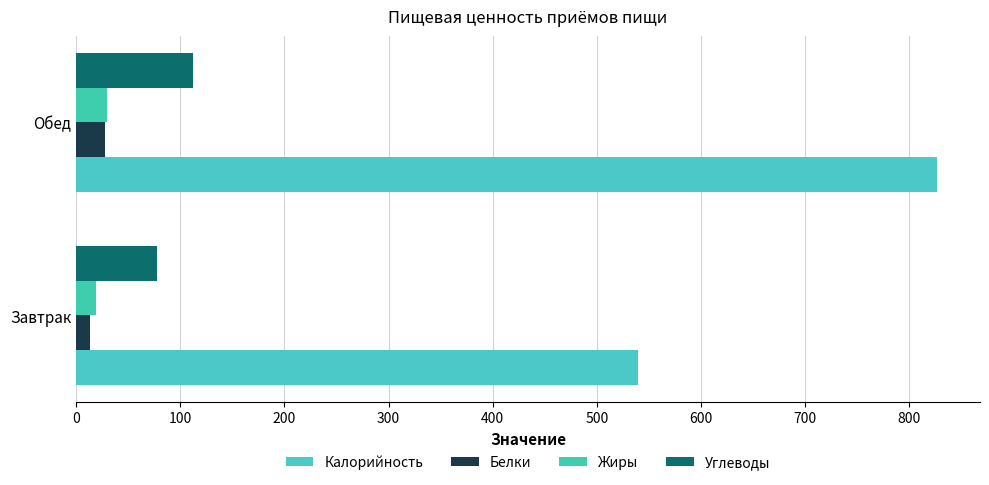

Reading left to right, list all the values displayed in this chart.

Калорийность: 540.1	826.8
Белки: 13.7	27.4
Жиры: 19.1	29.4
Углеводы: 77.9	111.8